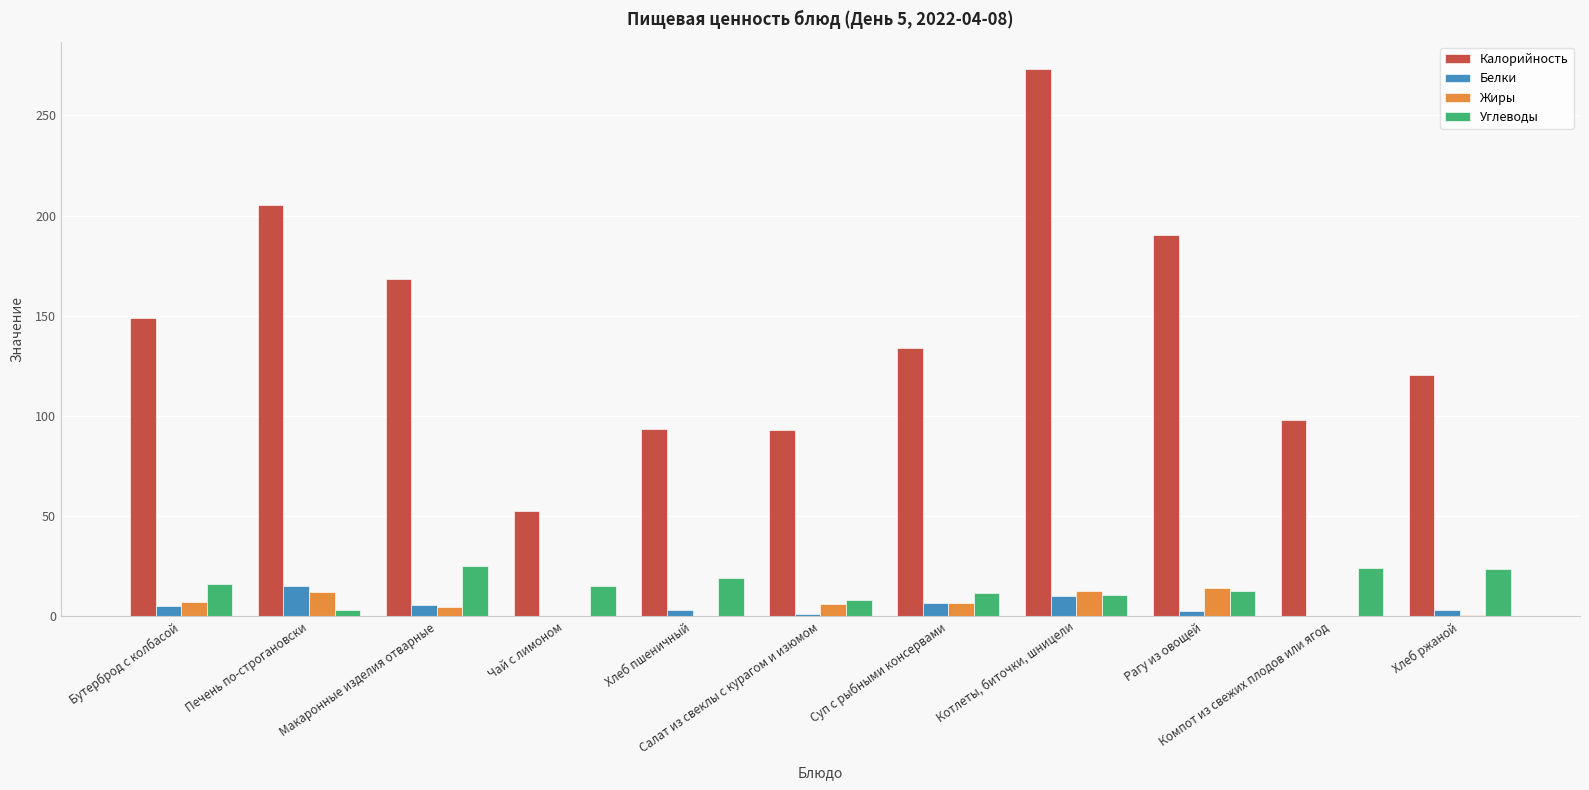

The Белки series shows 2.5 at Рагу из овощей. True or false?

True